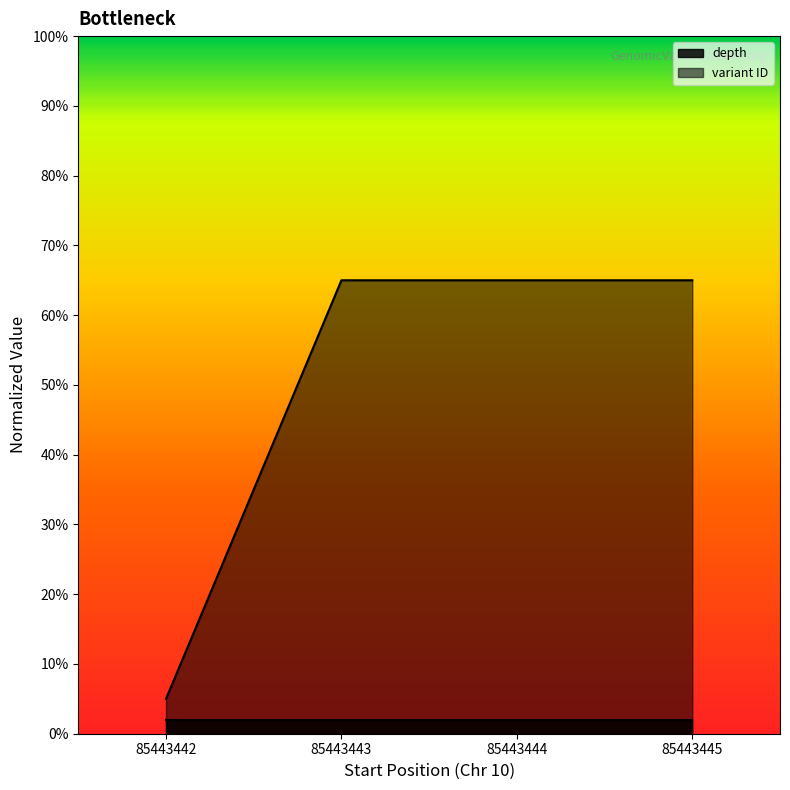

True or false: there are more than 0 points higher than both neighbors.

False